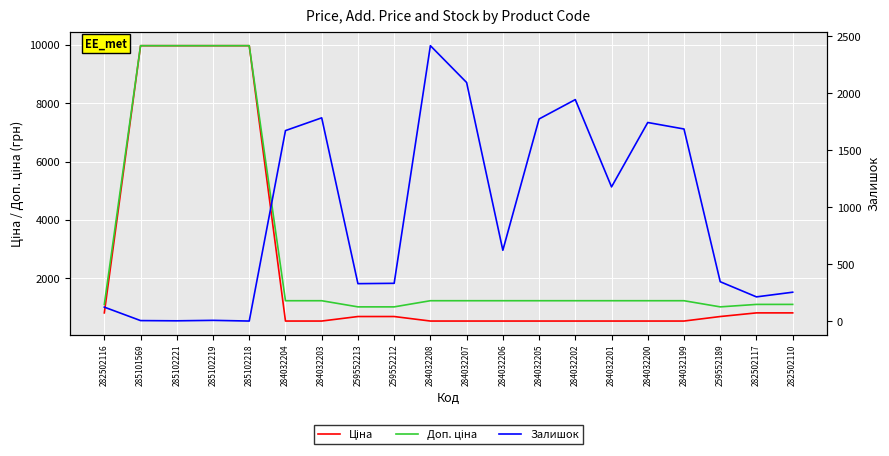

What is the total value across all series at 285102218?

19953.0